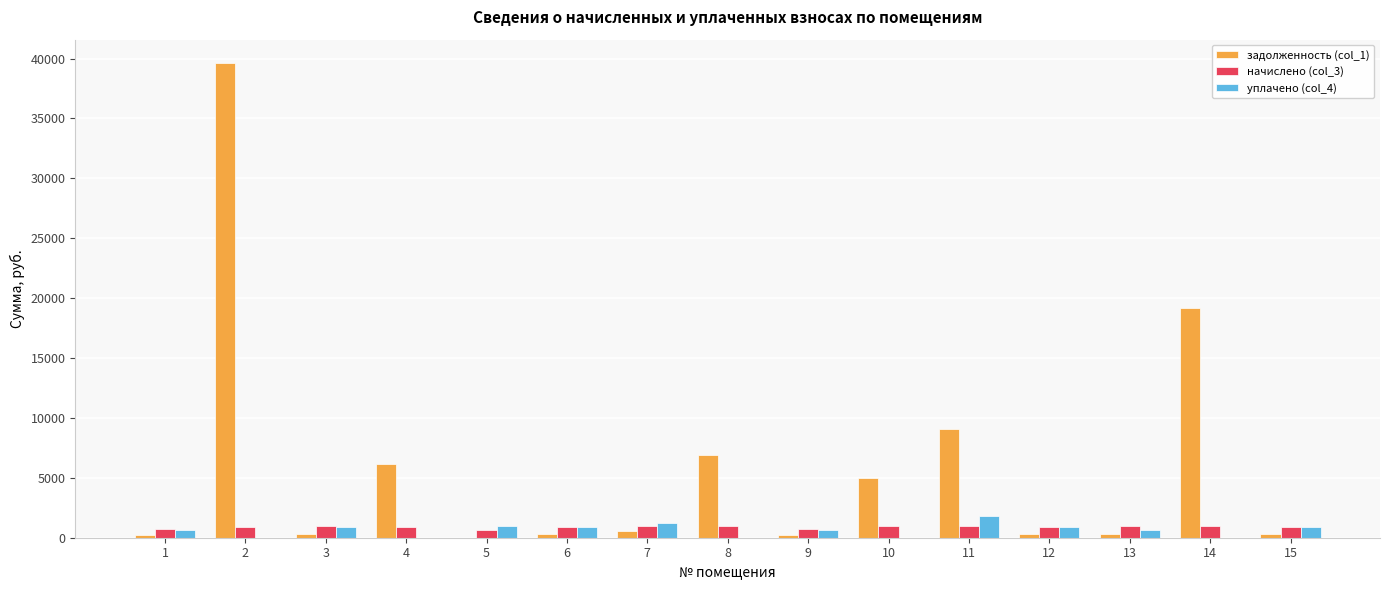

The value of задолженность (col_1) at 11 is 3405.3. True or false?

False